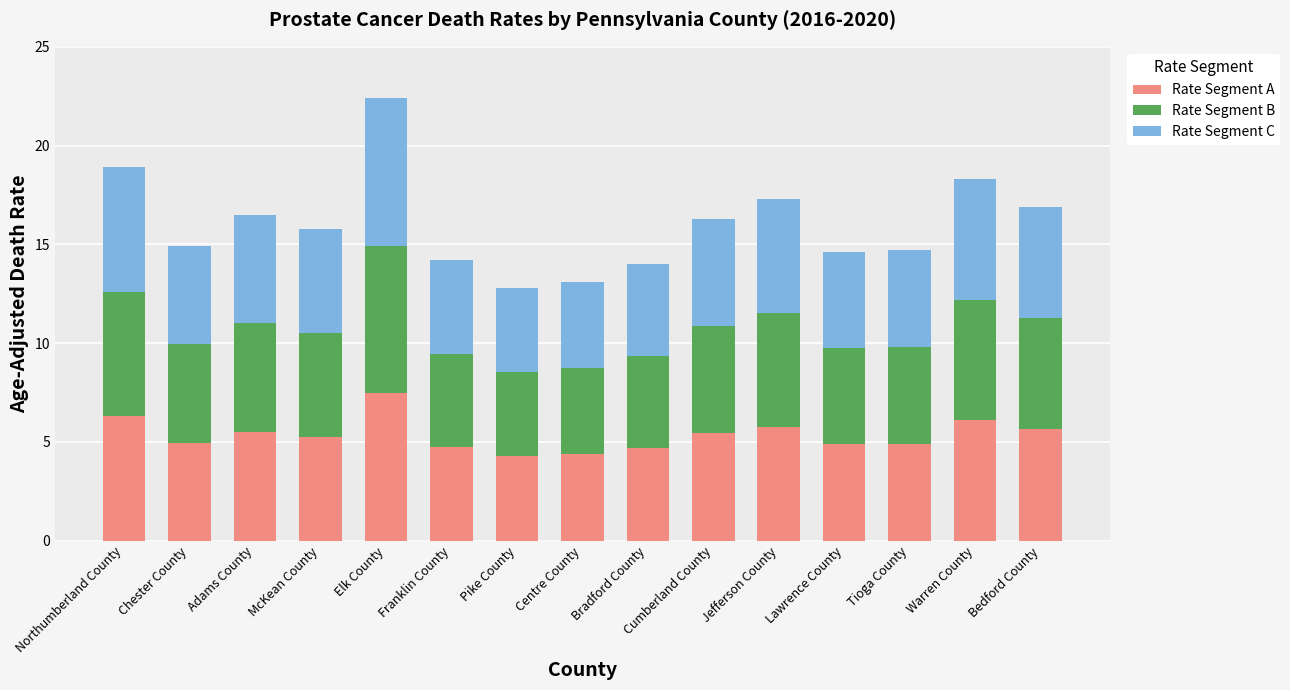

What is the average value of the Rate Segment A series?

5.3